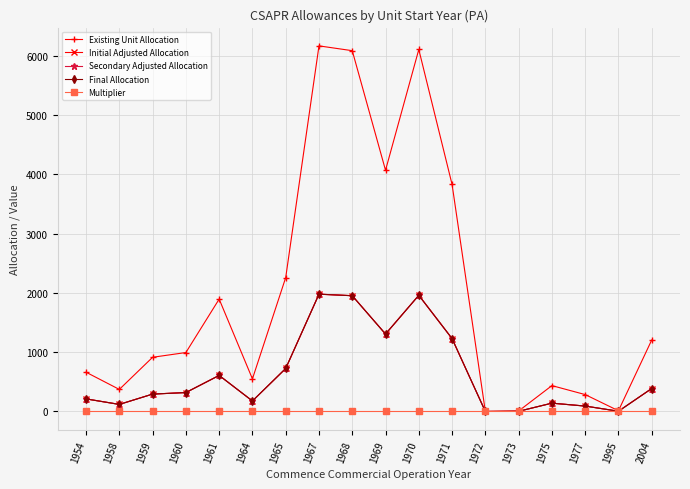

Where is Secondary Adjusted Allocation nearest to the value 989?

1971